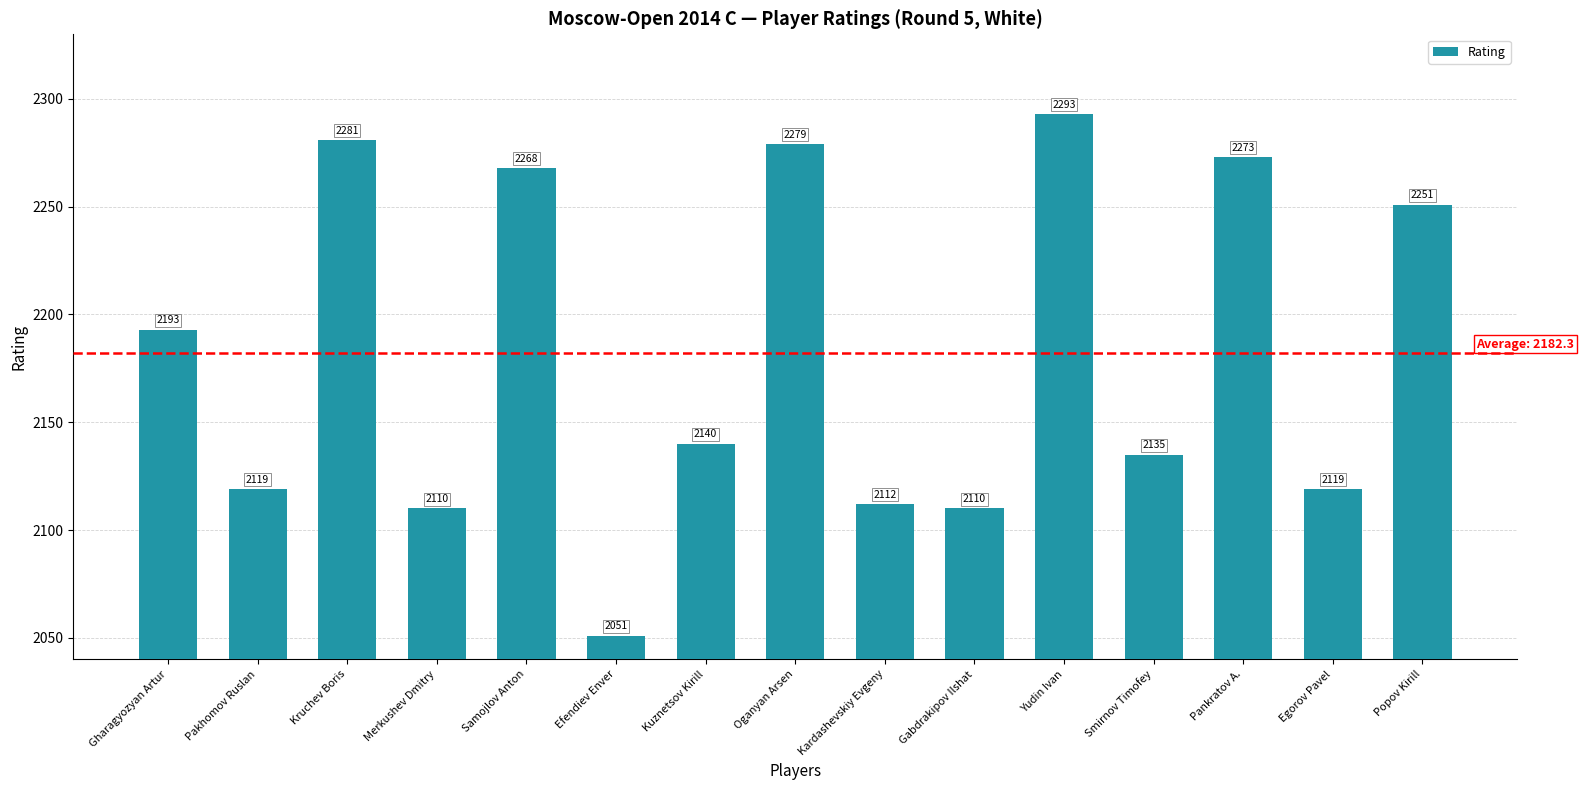

What is the difference between the values at Pankratov A. and Merkushev Dmitry?

163